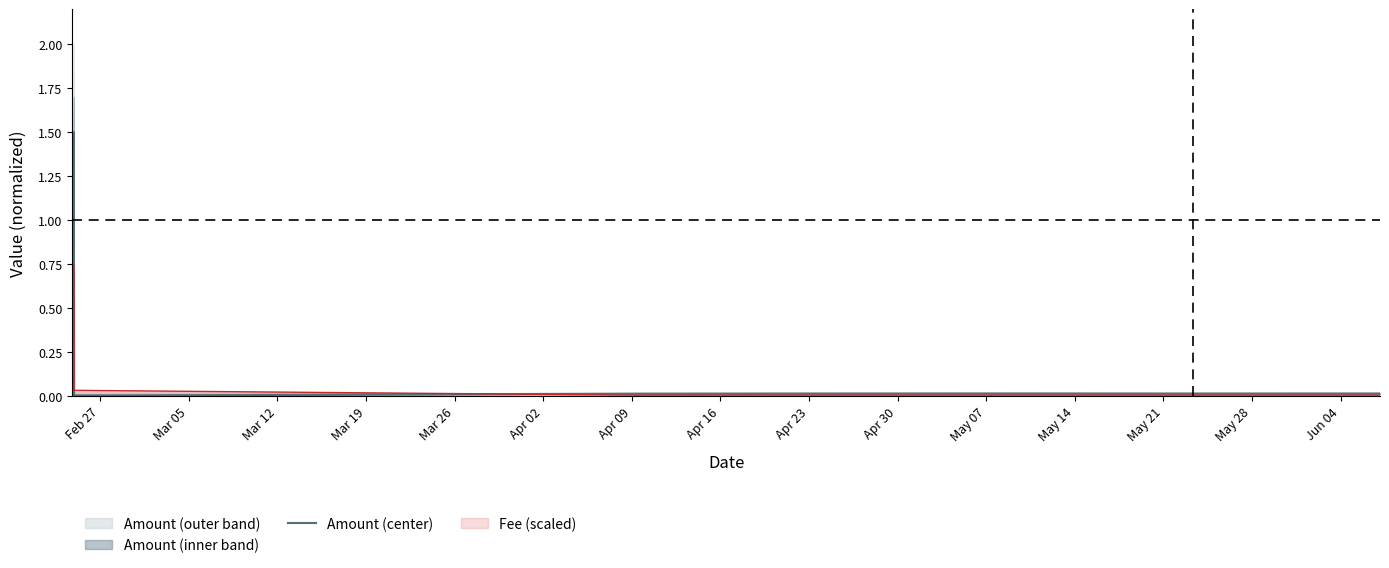

Between Apr 23 and Apr 02, which is larger?

Apr 23